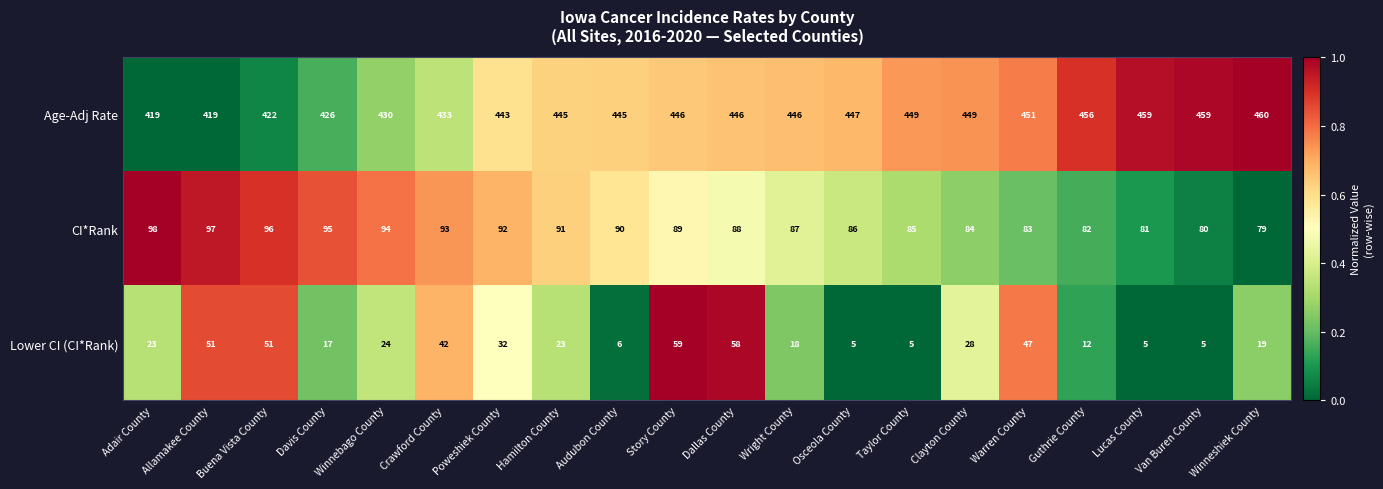

The CI*Rank series shows 93 at Crawford County. True or false?

True